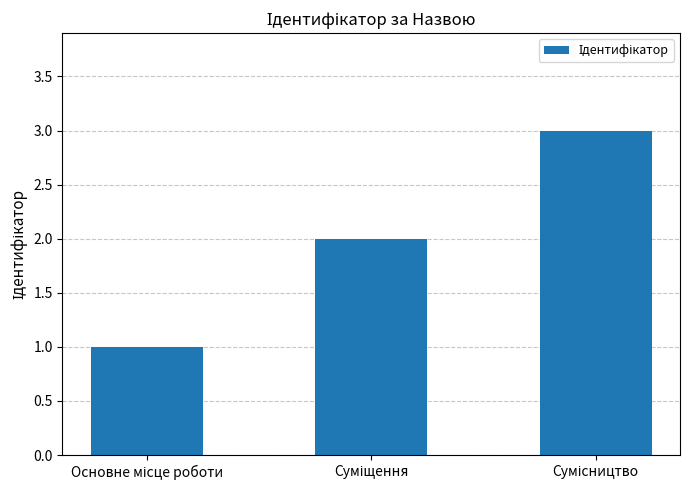

What is the greatest value displayed?

3